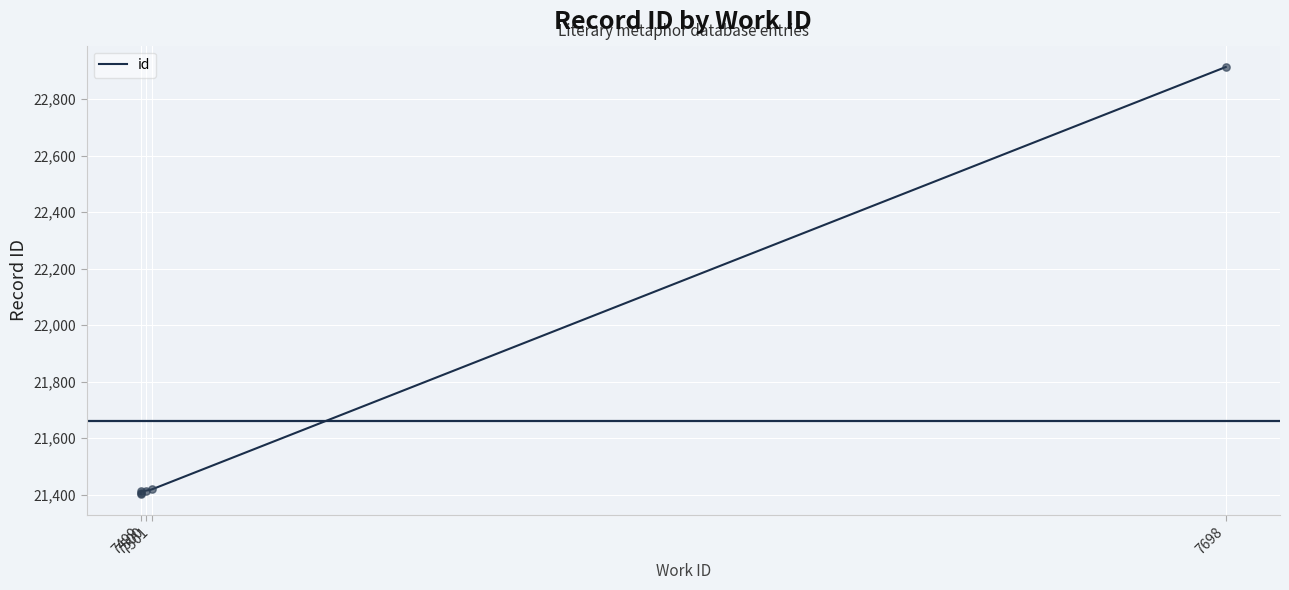

What is the change in value from 7499 to 7501?

+16